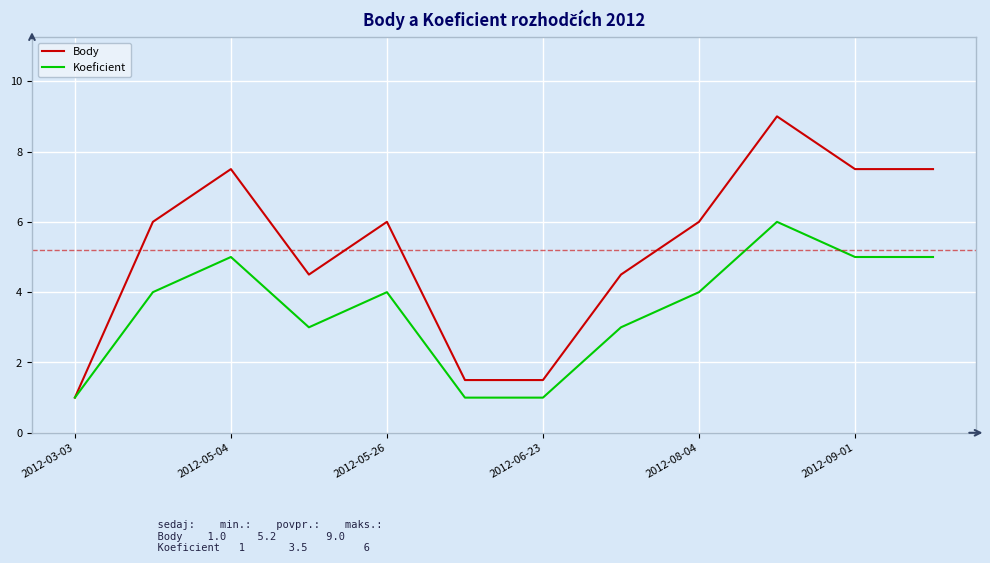

What is the sum of all Koeficient values?

42.0